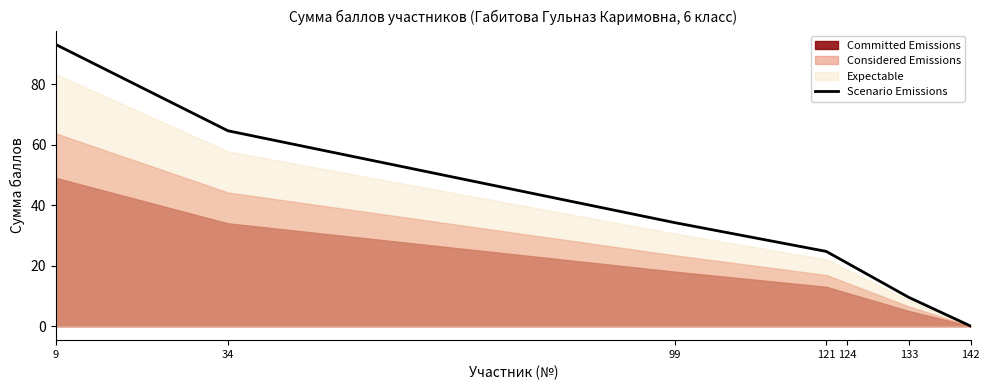

What is the sum of all values?

247.0